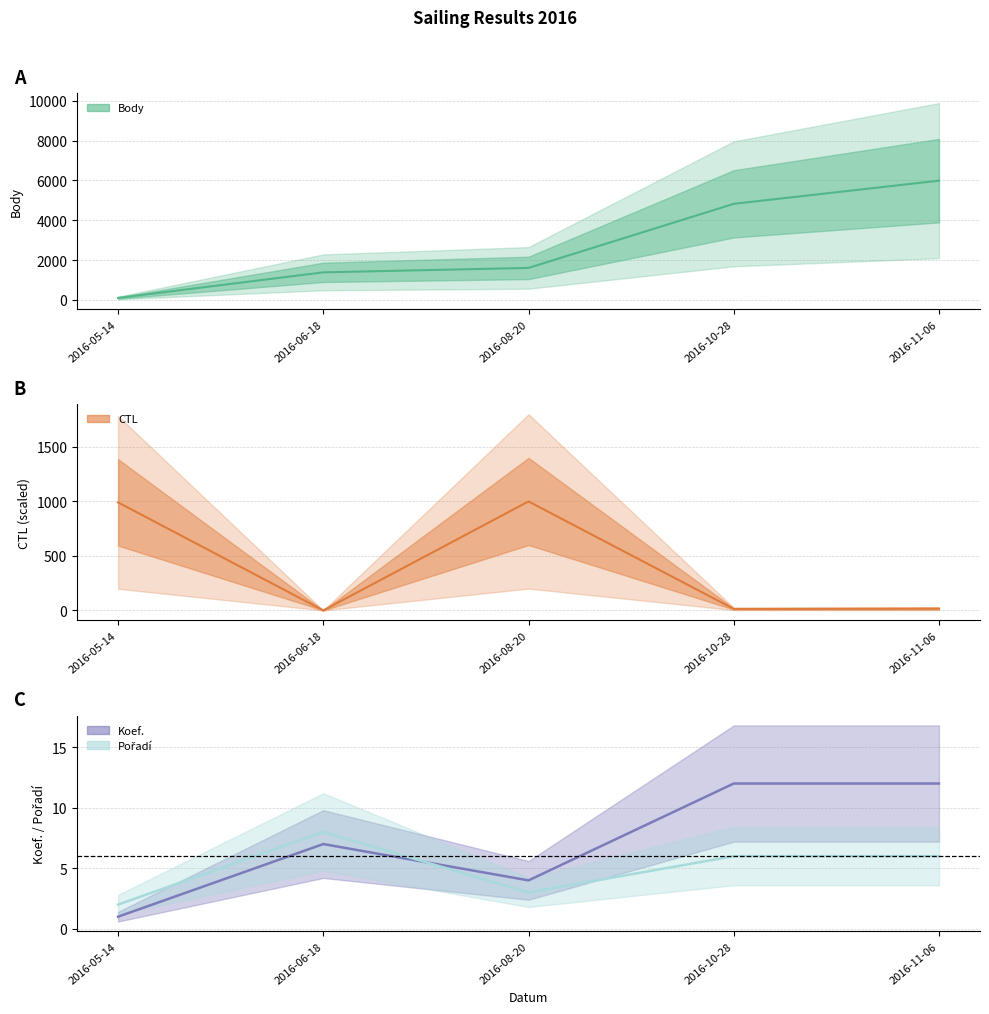

Which series has the largest total across all categories?

Body